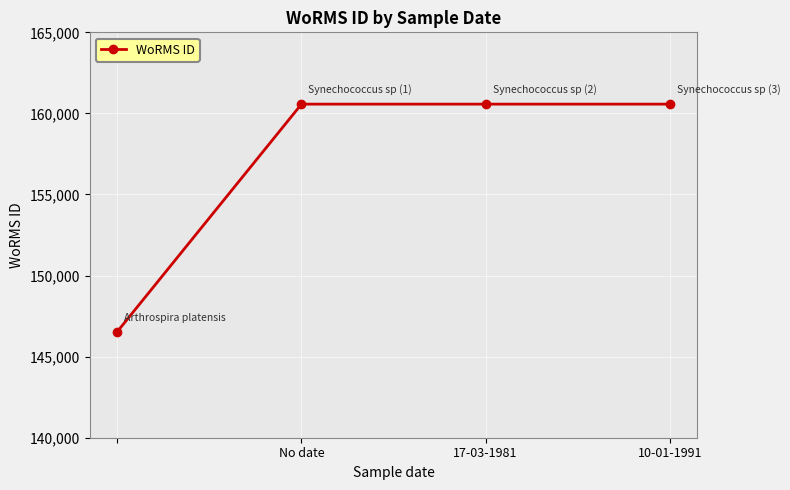

What is the difference between the maximum and minimum values?

14031